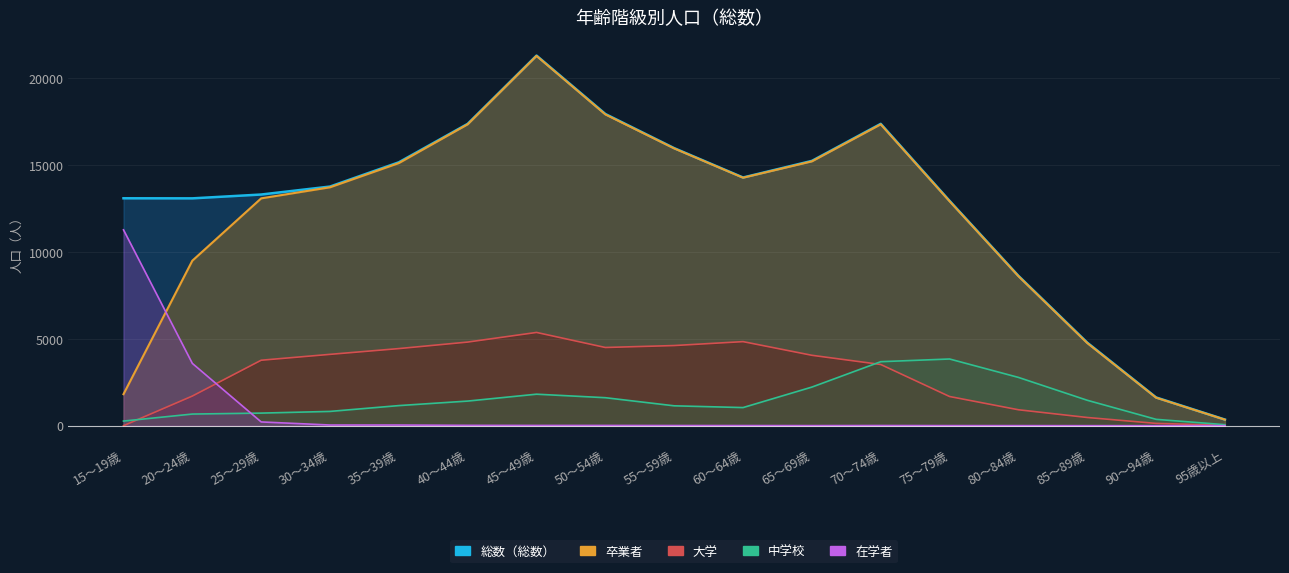

What is the value of the 在学者 point at the 12th from the left?

9